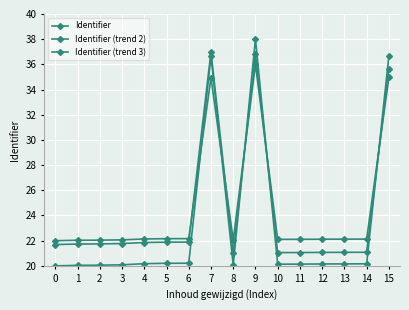

How many data points does each series have?

16